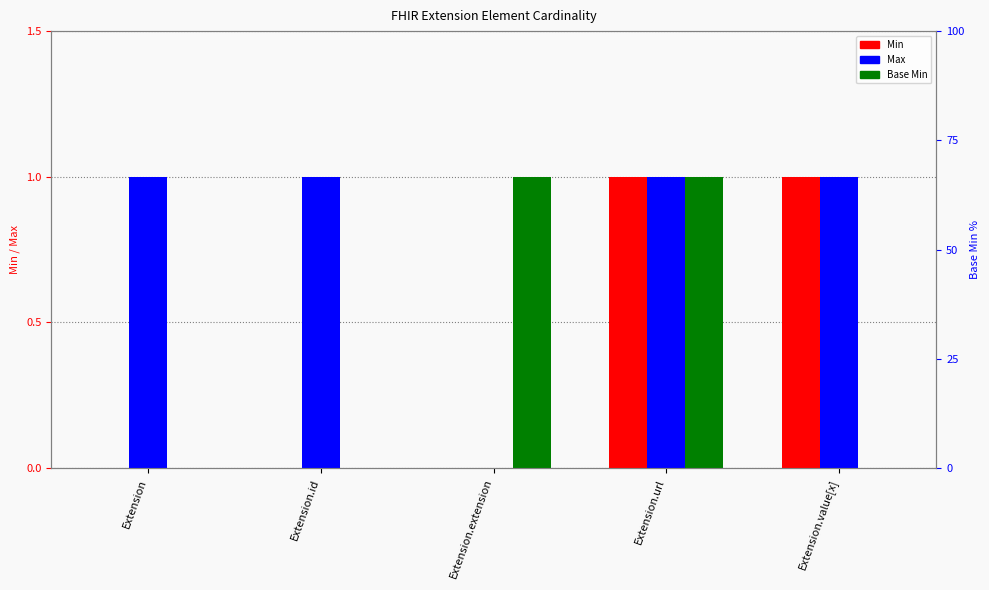

The value of Max at Extension is 1. True or false?

True